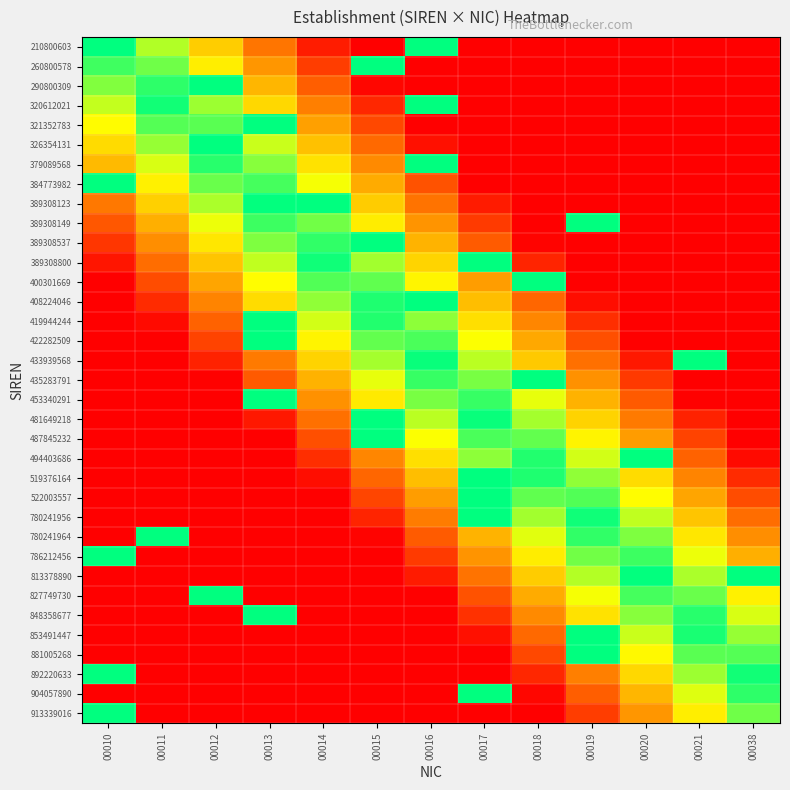

Reading left to right, transcribe all the data shown in this chart.

210800603: 00010=100.0	00011=76.9	00012=53.8	00013=30.8	00014=7.7	00015=0.0	00016=100.0	00017=0.0	00018=0.0	00019=0.0	00020=0.0	00021=0.0	00038=0.0
260800578: 00010=91.4	00011=85.5	00012=62.4	00013=39.3	00014=16.3	00015=100.0	00016=0.0	00017=0.0	00018=0.0	00019=0.0	00020=0.0	00021=0.0	00038=0.0
290800309: 00010=82.9	00011=94.1	00012=100.0	00013=47.9	00014=24.8	00015=1.8	00016=0.0	00017=0.0	00018=0.0	00019=0.0	00020=0.0	00021=0.0	00038=0.0
320612021: 00010=74.3	00011=97.4	00012=79.6	00013=56.5	00014=33.4	00015=10.3	00016=100.0	00017=0.0	00018=0.0	00019=0.0	00020=0.0	00021=0.0	00038=0.0
321352783: 00010=65.7	00011=88.8	00012=88.1	00013=100.0	00014=42.0	00015=18.9	00016=0.0	00017=0.0	00018=0.0	00019=0.0	00020=0.0	00021=0.0	00038=0.0
326354131: 00010=57.1	00011=80.2	00012=100.0	00013=73.6	00014=50.5	00015=27.5	00016=4.4	00017=0.0	00018=0.0	00019=0.0	00020=0.0	00021=0.0	00038=0.0
379089568: 00010=48.6	00011=71.6	00012=94.7	00013=82.2	00014=59.1	00015=36.0	00016=100.0	00017=0.0	00018=0.0	00019=0.0	00020=0.0	00021=0.0	00038=0.0
384773982: 00010=100.0	00011=63.1	00012=86.2	00013=90.8	00014=67.7	00015=44.6	00016=21.5	00017=0.0	00018=0.0	00019=0.0	00020=0.0	00021=0.0	00038=0.0
389308123: 00010=31.4	00011=54.5	00012=77.6	00013=99.3	00014=100.0	00015=53.2	00016=30.1	00017=7.0	00018=0.0	00019=0.0	00020=0.0	00021=0.0	00038=0.0
389308149: 00010=22.9	00011=45.9	00012=69.0	00013=92.1	00014=84.8	00015=61.8	00016=38.7	00017=15.6	00018=0.0	00019=100.0	00020=0.0	00021=0.0	00038=0.0
389308537: 00010=14.3	00011=37.4	00012=60.4	00013=83.5	00014=93.4	00015=100.0	00016=47.3	00017=24.2	00018=1.1	00019=0.0	00020=0.0	00021=0.0	00038=0.0
389308800: 00010=5.7	00011=28.8	00012=51.9	00013=74.9	00014=98.0	00015=78.9	00016=55.8	00017=100.0	00018=9.7	00019=0.0	00020=0.0	00021=0.0	00038=0.0
400301669: 00010=0.0	00011=20.2	00012=43.3	00013=66.4	00014=89.5	00015=87.5	00016=64.4	00017=41.3	00018=100.0	00019=0.0	00020=0.0	00021=0.0	00038=0.0
408224046: 00010=0.0	00011=11.6	00012=34.7	00013=57.8	00014=80.9	00015=96.0	00016=100.0	00017=49.9	00018=26.8	00019=3.7	00020=0.0	00021=0.0	00038=0.0
419944244: 00010=0.0	00011=3.1	00012=26.2	00013=100.0	00014=72.3	00015=95.4	00016=81.5	00017=58.5	00018=35.4	00019=12.3	00020=0.0	00021=0.0	00038=0.0
422282509: 00010=0.0	00011=0.0	00012=17.6	00013=100.0	00014=63.7	00015=86.8	00016=90.1	00017=67.0	00018=44.0	00019=20.9	00020=0.0	00021=0.0	00038=0.0
433939568: 00010=0.0	00011=0.0	00012=9.0	00013=32.1	00014=55.2	00015=78.2	00016=98.7	00017=75.6	00018=52.5	00019=29.5	00020=6.4	00021=100.0	00038=0.0
435283791: 00010=0.0	00011=0.0	00012=0.4	00013=23.5	00014=46.6	00015=69.7	00016=92.7	00017=84.2	00018=100.0	00019=38.0	00020=14.9	00021=0.0	00038=0.0
453340291: 00010=0.0	00011=0.0	00012=0.0	00013=100.0	00014=38.0	00015=61.1	00016=84.2	00017=92.7	00018=69.7	00019=46.6	00020=23.5	00021=0.4	00038=0.0
481649218: 00010=0.0	00011=0.0	00012=0.0	00013=6.4	00014=29.5	00015=100.0	00016=75.6	00017=98.7	00018=78.2	00019=55.2	00020=32.1	00021=9.0	00038=0.0
487845232: 00010=0.0	00011=0.0	00012=0.0	00013=0.0	00014=20.9	00015=100.0	00016=67.0	00017=90.1	00018=86.8	00019=63.7	00020=40.7	00021=17.6	00038=0.0
494403686: 00010=0.0	00011=0.0	00012=0.0	00013=0.0	00014=12.3	00015=35.4	00016=58.5	00017=81.5	00018=95.4	00019=72.3	00020=100.0	00021=26.2	00038=3.1
519376164: 00010=0.0	00011=0.0	00012=0.0	00013=0.0	00014=3.7	00015=26.8	00016=49.9	00017=100.0	00018=96.0	00019=80.9	00020=57.8	00021=34.7	00038=11.6
522003557: 00010=0.0	00011=0.0	00012=0.0	00013=0.0	00014=0.0	00015=18.2	00016=41.3	00017=100.0	00018=87.5	00019=89.5	00020=66.4	00021=43.3	00038=20.2
780241956: 00010=0.0	00011=0.0	00012=0.0	00013=0.0	00014=0.0	00015=9.7	00016=32.7	00017=100.0	00018=78.9	00019=98.0	00020=74.9	00021=51.9	00038=28.8
780241964: 00010=0.0	00011=100.0	00012=0.0	00013=0.0	00014=0.0	00015=1.1	00016=24.2	00017=47.3	00018=70.3	00019=93.4	00020=83.5	00021=60.4	00038=37.4
786212456: 00010=100.0	00011=0.0	00012=0.0	00013=0.0	00014=0.0	00015=0.0	00016=15.6	00017=38.7	00018=61.8	00019=84.8	00020=92.1	00021=69.0	00038=45.9
813378890: 00010=0.0	00011=0.0	00012=0.0	00013=0.0	00014=0.0	00015=0.0	00016=7.0	00017=30.1	00018=53.2	00019=76.3	00020=99.3	00021=77.6	00038=100.0
827749730: 00010=0.0	00011=0.0	00012=100.0	00013=0.0	00014=0.0	00015=0.0	00016=0.0	00017=21.5	00018=44.6	00019=67.7	00020=90.8	00021=86.2	00038=63.1
848358677: 00010=0.0	00011=0.0	00012=0.0	00013=100.0	00014=0.0	00015=0.0	00016=0.0	00017=13.0	00018=36.0	00019=59.1	00020=82.2	00021=94.7	00038=71.6
853491447: 00010=0.0	00011=0.0	00012=0.0	00013=0.0	00014=0.0	00015=0.0	00016=0.0	00017=4.4	00018=27.5	00019=100.0	00020=73.6	00021=96.7	00038=80.2
881005268: 00010=0.0	00011=0.0	00012=0.0	00013=0.0	00014=0.0	00015=0.0	00016=0.0	00017=0.0	00018=18.9	00019=100.0	00020=65.1	00021=88.1	00038=88.8
892220633: 00010=100.0	00011=0.0	00012=0.0	00013=0.0	00014=0.0	00015=0.0	00016=0.0	00017=0.0	00018=10.3	00019=33.4	00020=56.5	00021=79.6	00038=97.4
904057890: 00010=0.0	00011=0.0	00012=0.0	00013=0.0	00014=0.0	00015=0.0	00016=0.0	00017=100.0	00018=1.8	00019=24.8	00020=47.9	00021=71.0	00038=94.1
913339016: 00010=100.0	00011=0.0	00012=0.0	00013=0.0	00014=0.0	00015=0.0	00016=0.0	00017=0.0	00018=0.0	00019=16.3	00020=39.3	00021=62.4	00038=85.5